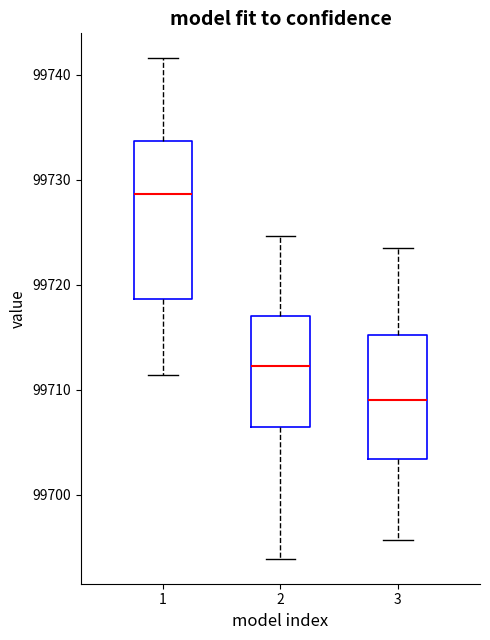

Which box's median line is the lowest?

3